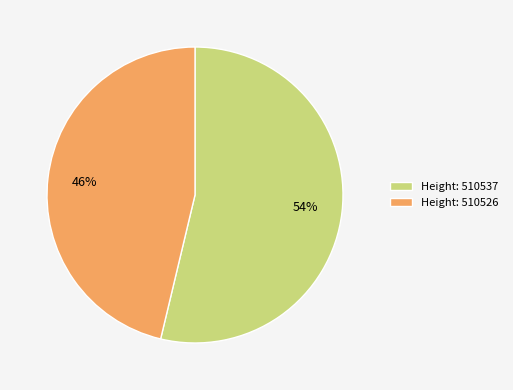

How many slices are in this pie chart?

2